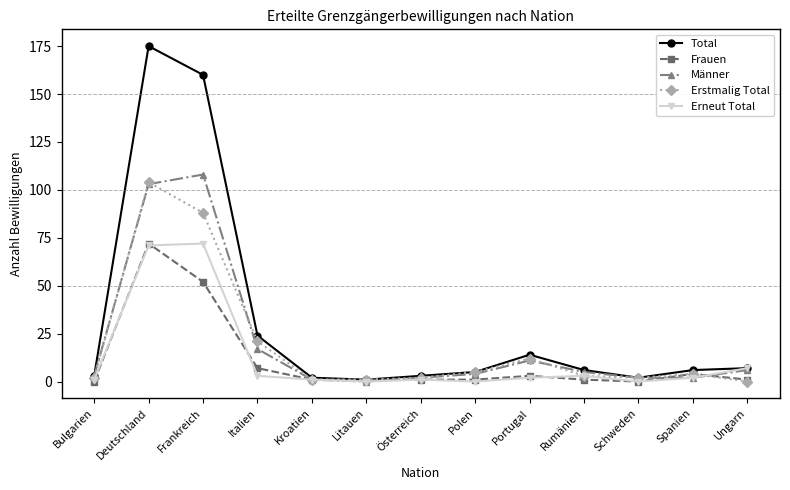

At which category is the sum across all series the highest?

Deutschland